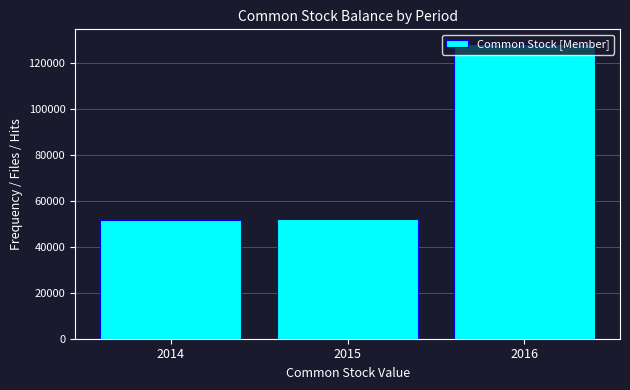

What is the value of the 3rd bar from the left?

128343